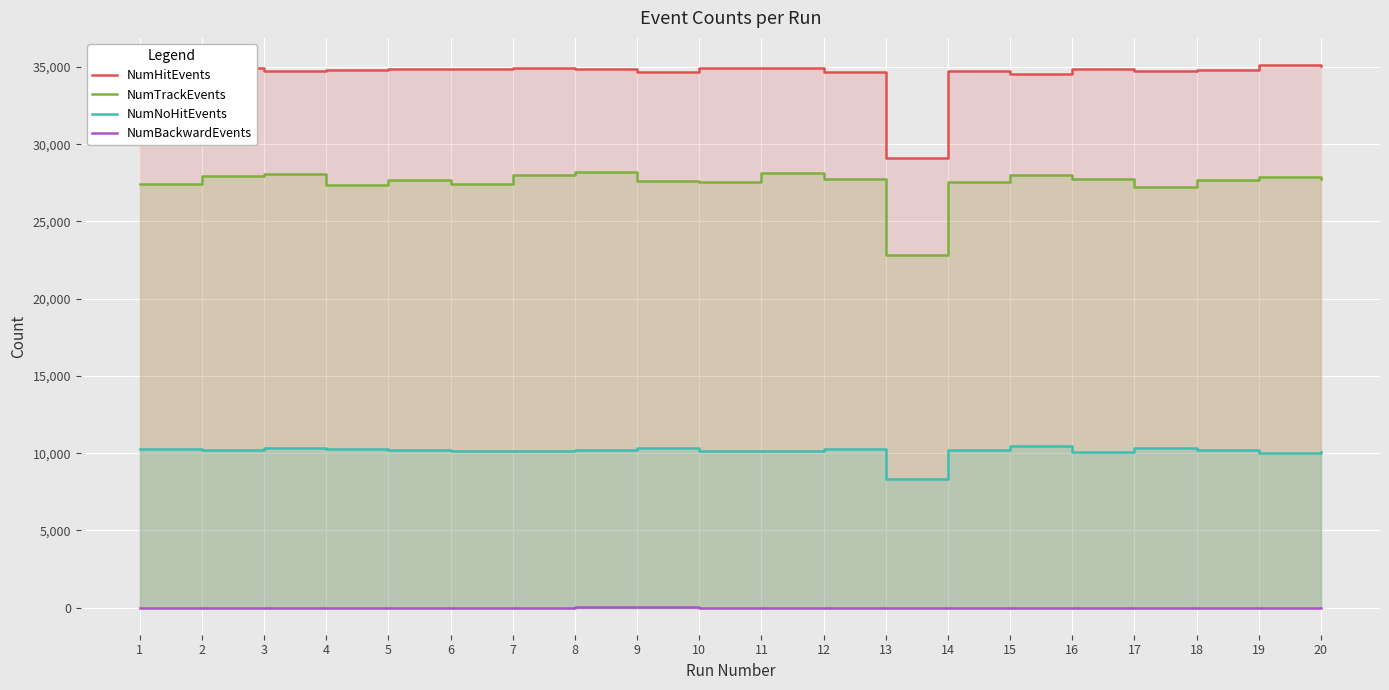

True or false: NumHitEvents has more than 2 interior local peaks.

True